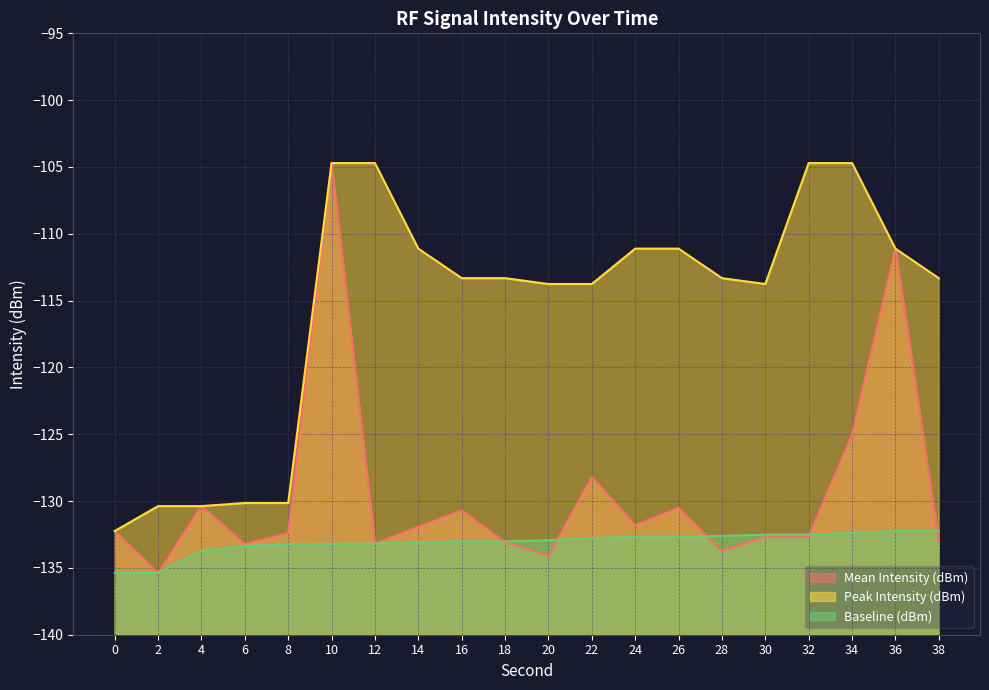

True or false: Peak Intensity (dBm) has more than 2 interior local peaks.

False